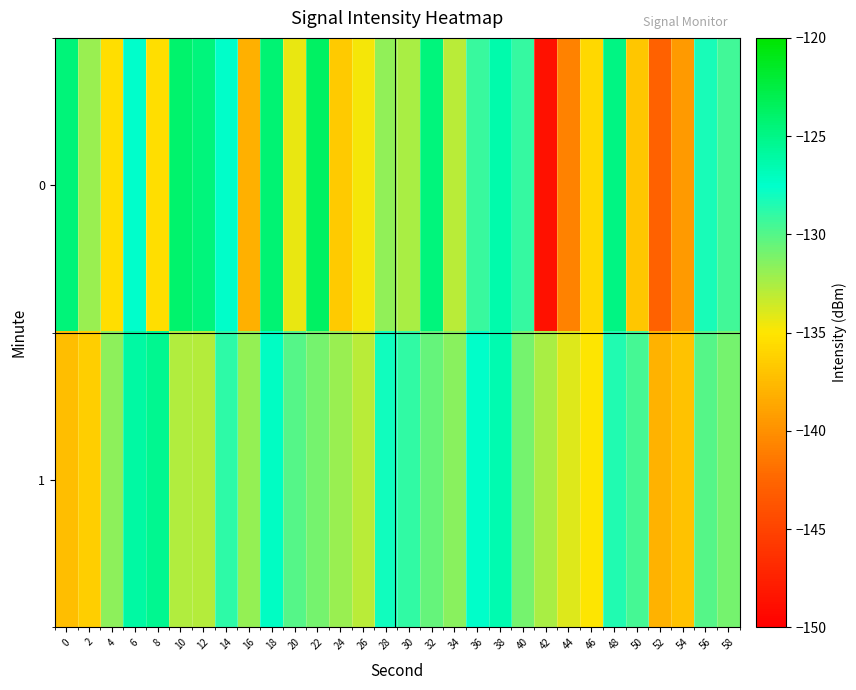

Reading left to right, transcribe all the data shown in this chart.

0: 0=-124.5	2=-132.0	4=-135.4	6=-127.6	8=-135.4	10=-124.1	12=-124.6	14=-127.5	16=-138.1	18=-124.3	20=-134.3	22=-123.7	24=-136.5	26=-134.7	28=-131.8	30=-132.5	32=-124.6	34=-132.9	36=-129.2	38=-126.4	40=-129.0	42=-148.7	44=-140.7	46=-135.7	48=-124.8	50=-136.8	52=-142.8	54=-139.4	56=-128.3	58=-129.5
1: 0=-137.3	2=-136.4	4=-131.6	6=-126.0	8=-125.3	10=-132.7	12=-132.8	14=-128.8	16=-131.9	18=-127.2	20=-130.0	22=-131.0	24=-132.0	26=-133.0	28=-128.0	30=-129.0	32=-130.5	34=-131.5	36=-127.5	38=-126.5	40=-131.0	42=-132.5	44=-134.0	46=-135.0	48=-128.5	50=-129.5	52=-138.0	54=-137.0	56=-130.0	58=-131.0